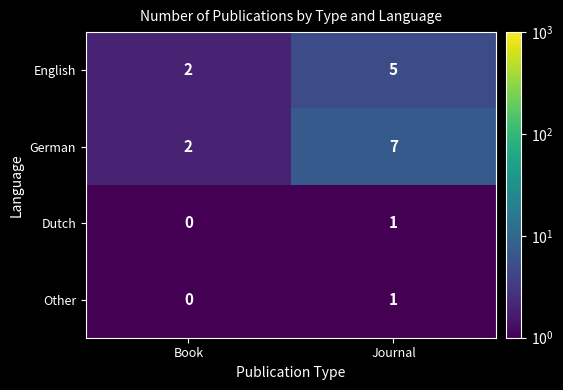

Rank the categories by Dutch value from lowest to highest.

Book, Journal